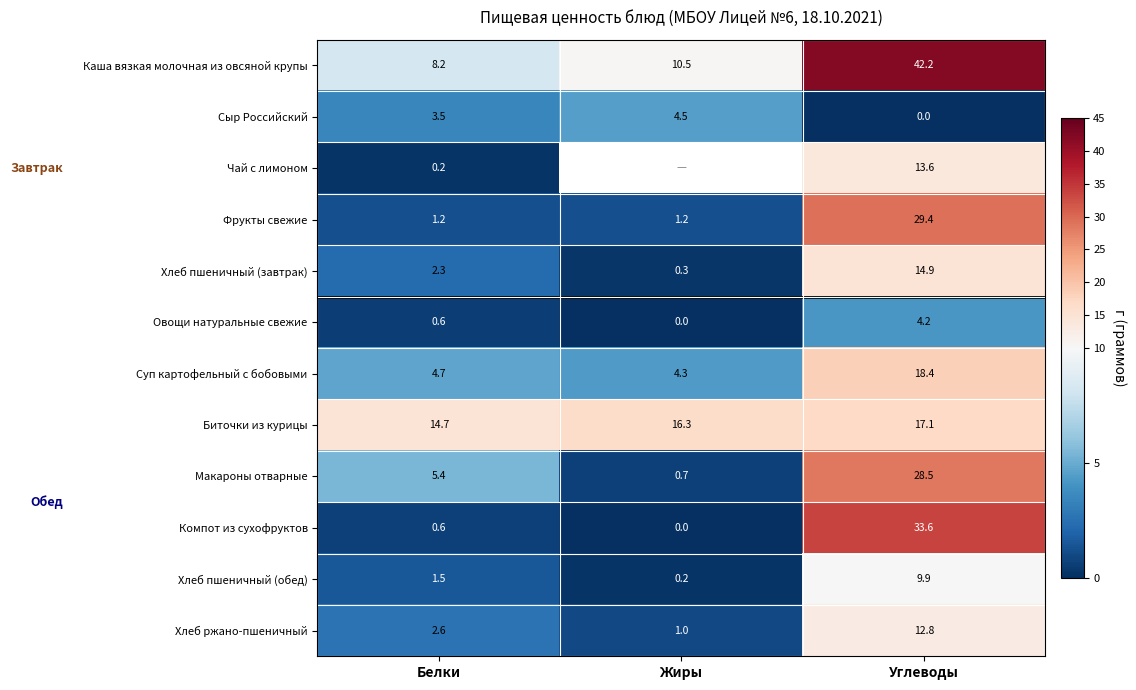

Is it true that Овощи натуральные свежие equals 2.3 at Жиры?

False